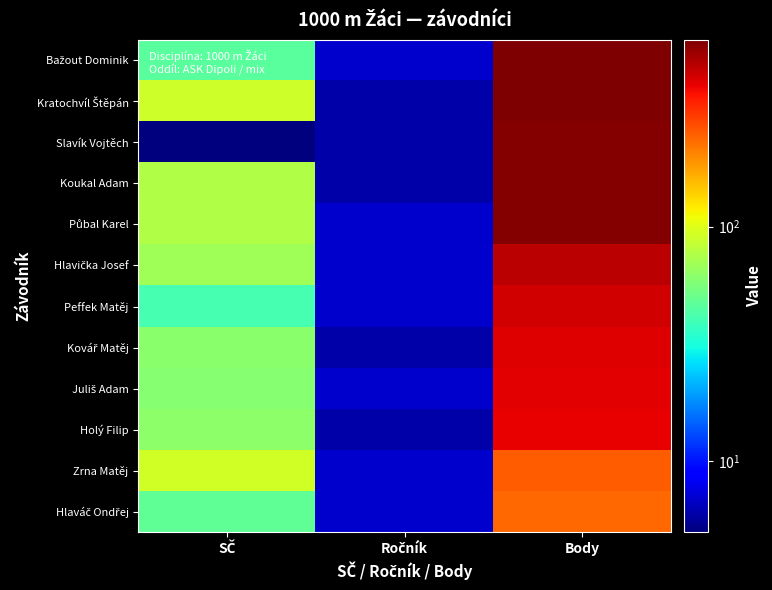

At which category is the sum across all series the highest?

Body